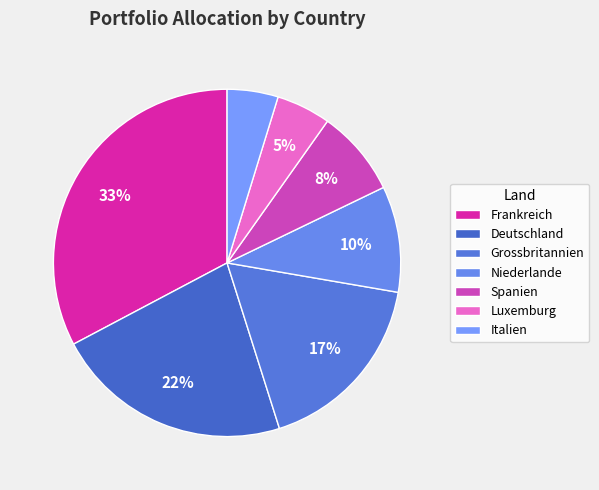

To the nearest percent, what is the average slice percentage?

14%